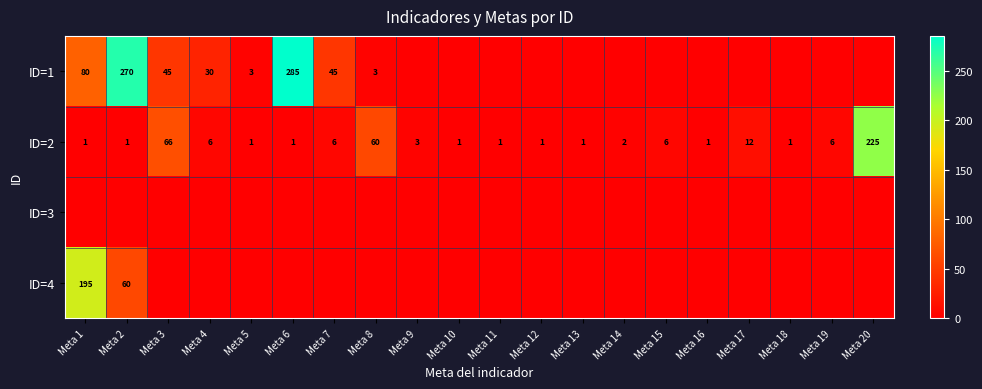

What is the difference between the ID=1 values at Meta 2 and Meta 1?

190